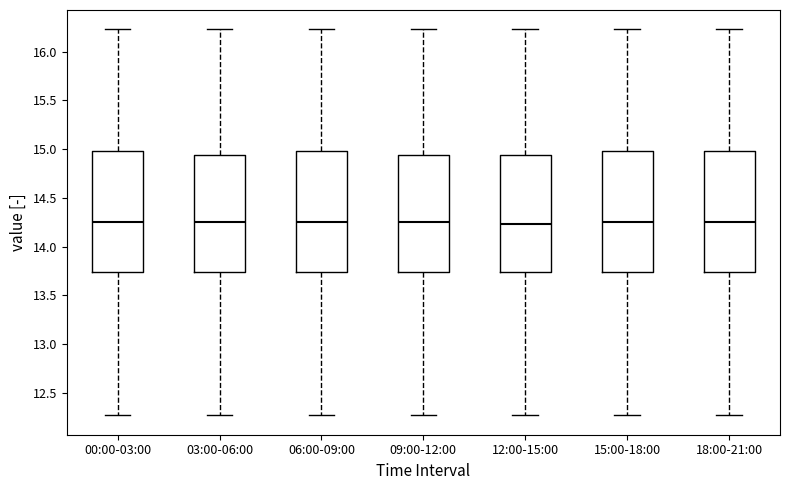

Reading left to right, read every box against the y-axis: the position of its median line, the range the box covers, and the ends of its whiskers. The values are not printed on the chart, so give them approximately, as read against the axis.

00:00-03:00: median 14.25, box 13.75 to 15.00, whiskers 12.25 to 16.25
03:00-06:00: median 14.25, box 13.75 to 14.95, whiskers 12.25 to 16.25
06:00-09:00: median 14.25, box 13.75 to 15.00, whiskers 12.25 to 16.25
09:00-12:00: median 14.25, box 13.75 to 14.95, whiskers 12.25 to 16.25
12:00-15:00: median 14.25, box 13.75 to 14.95, whiskers 12.25 to 16.25
15:00-18:00: median 14.25, box 13.75 to 15.00, whiskers 12.25 to 16.25
18:00-21:00: median 14.25, box 13.75 to 15.00, whiskers 12.25 to 16.25